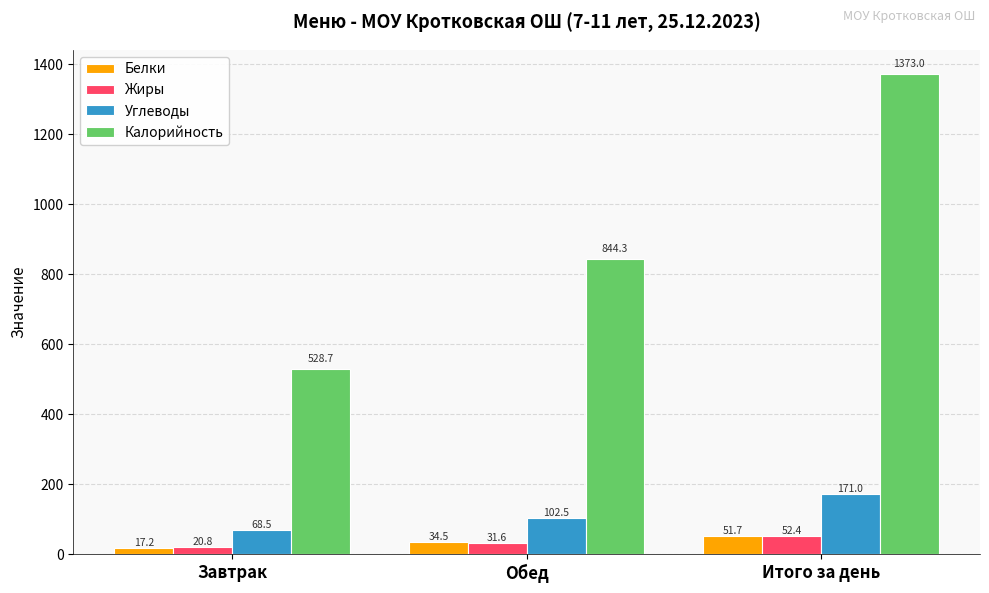

How many bars are there in each group?

4